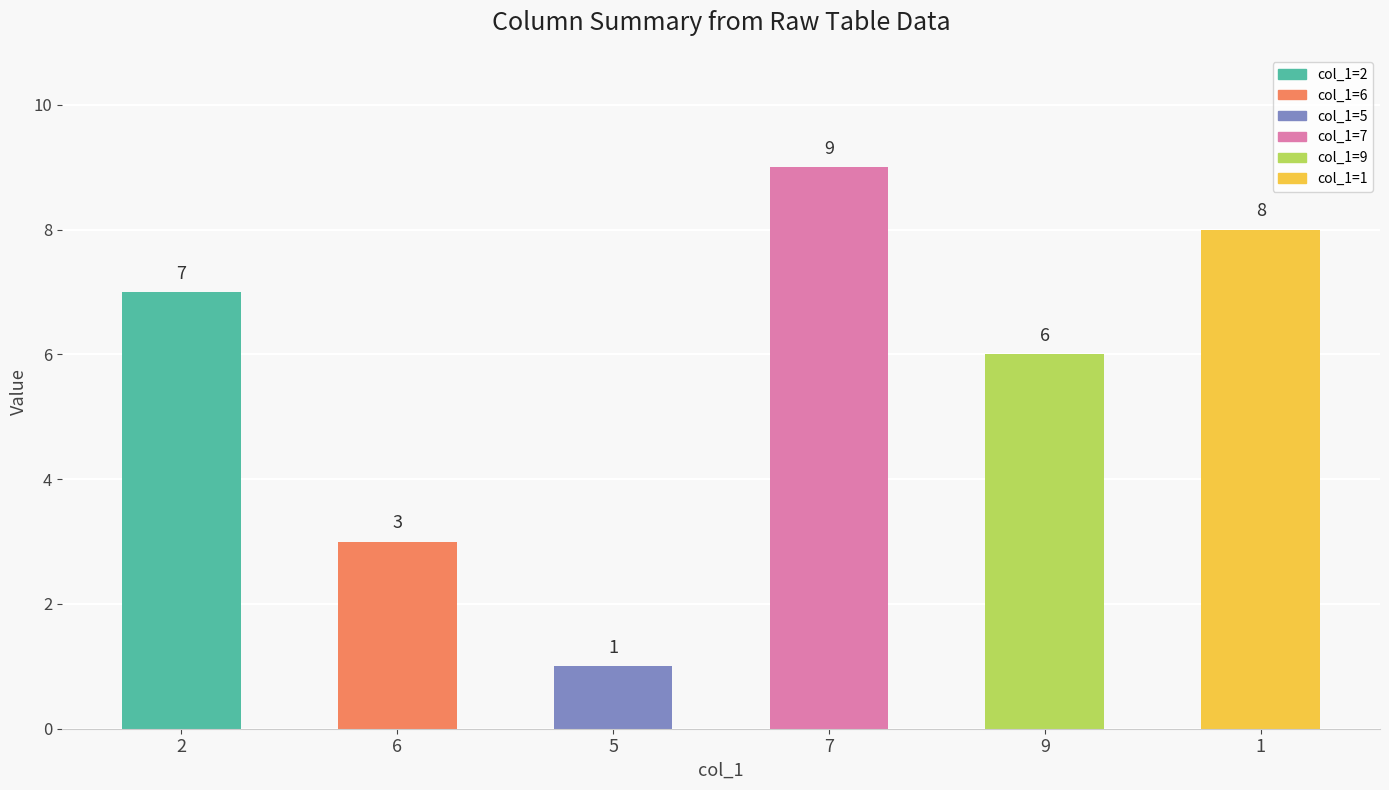

Where is the data nearest to the value 5?

9